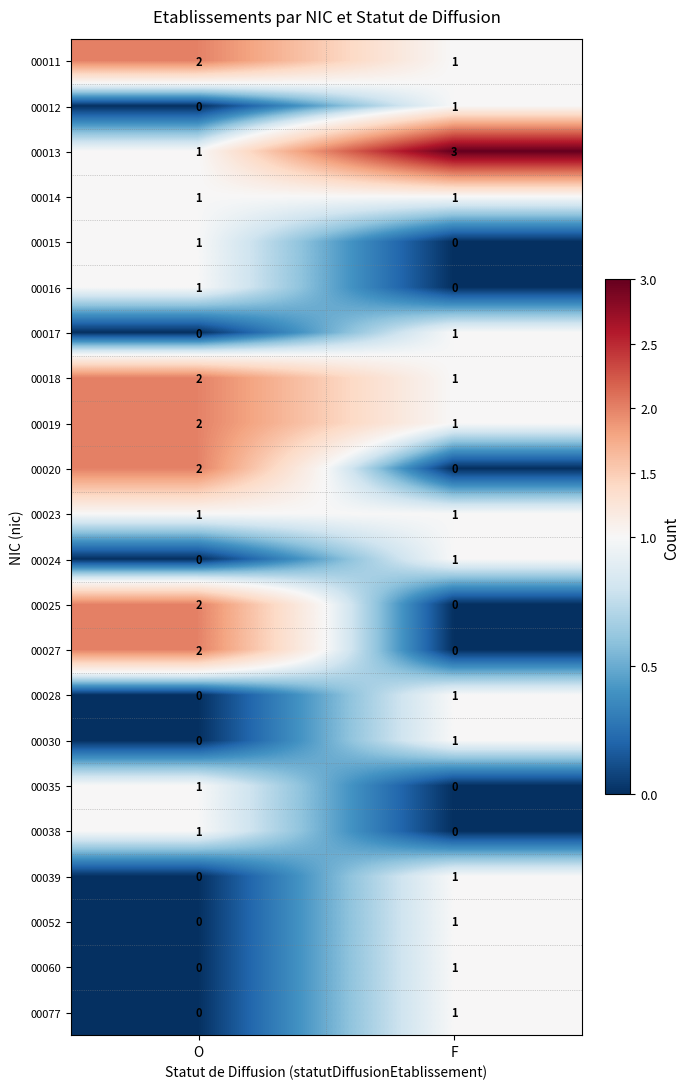

At which category is the sum across all series the highest?

O